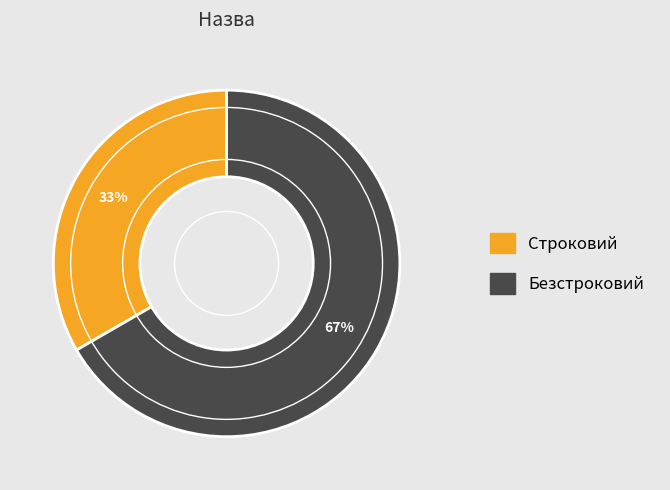

Which slice represents more than half of the pie?

Безстроковий